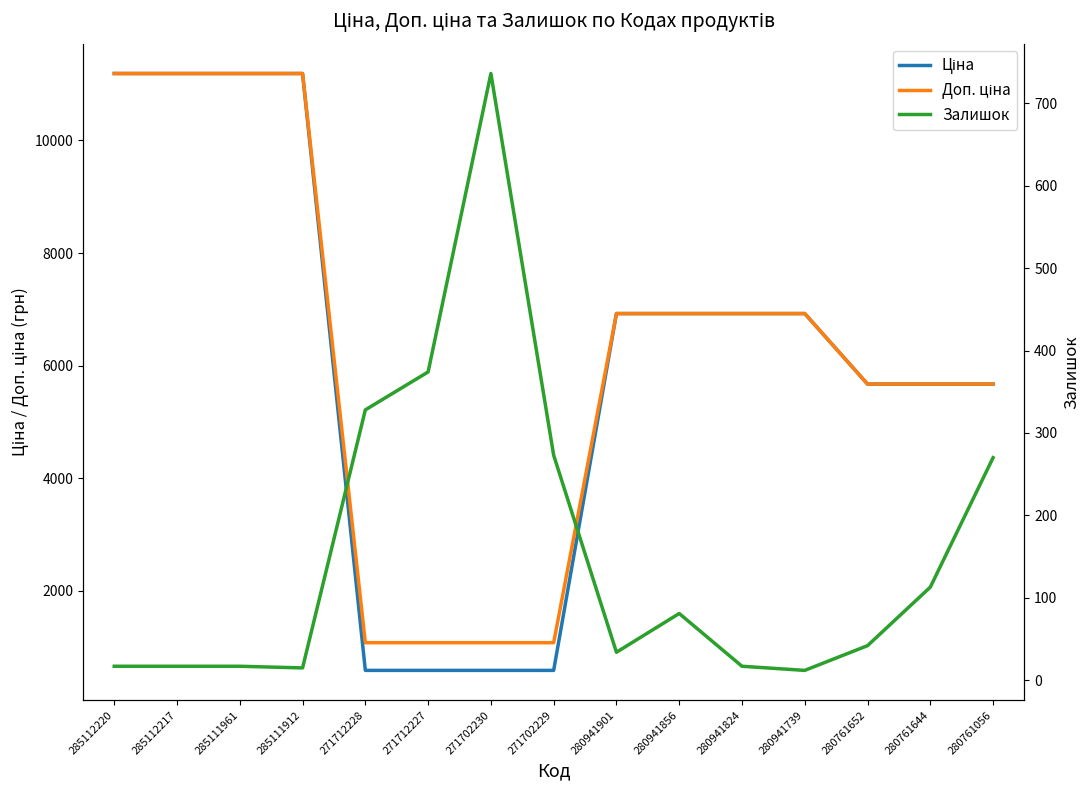

At which category does the chart reach its minimum across all series?

280941739